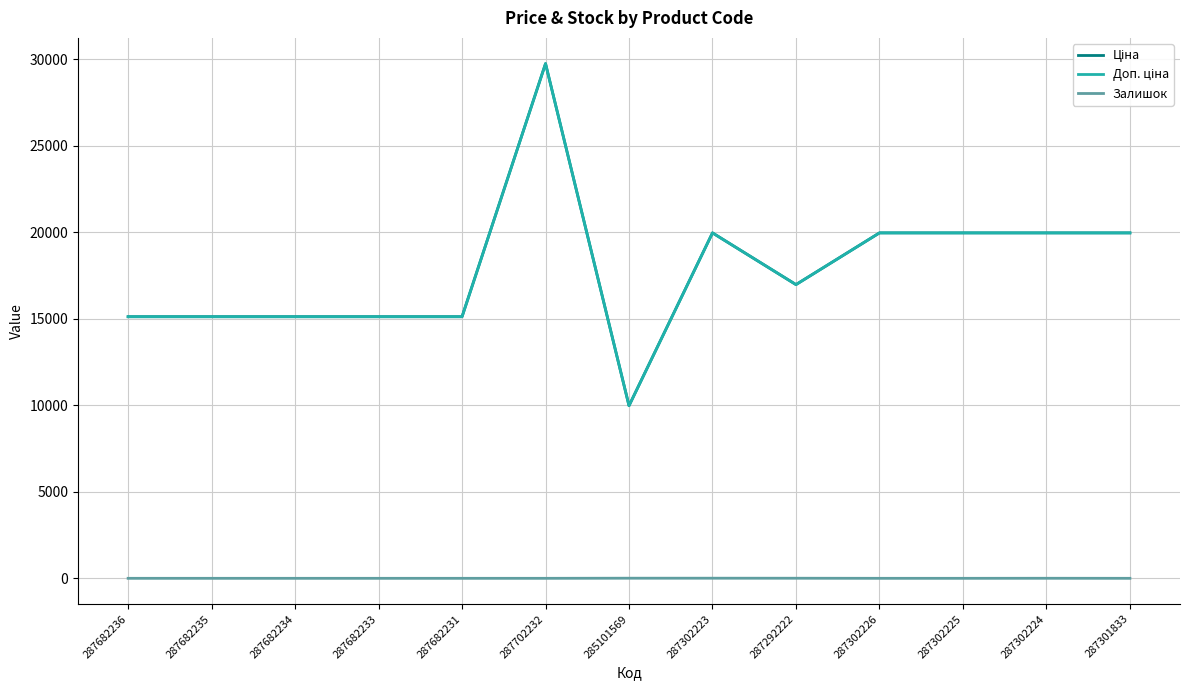

What is the label of the 2nd point from the right?

287302224